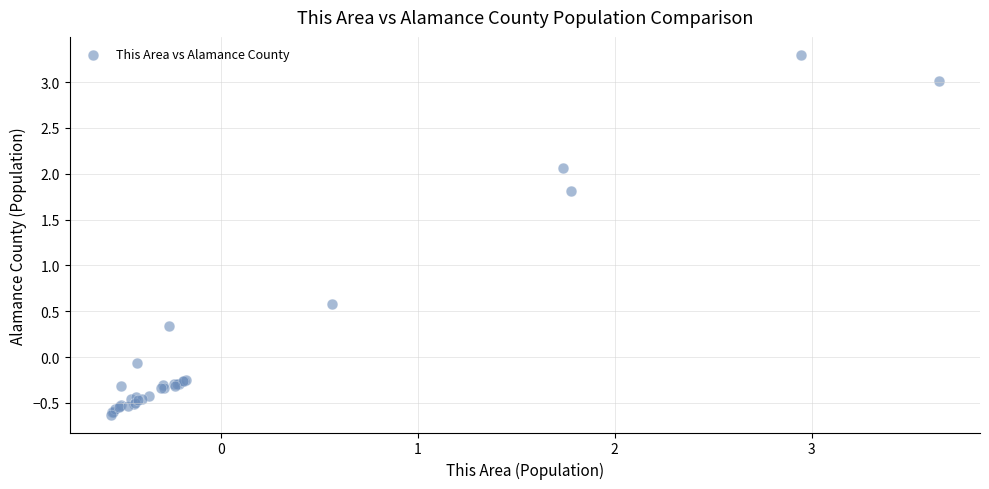

What Y value in the scatter plot is closest to 1?

0.6